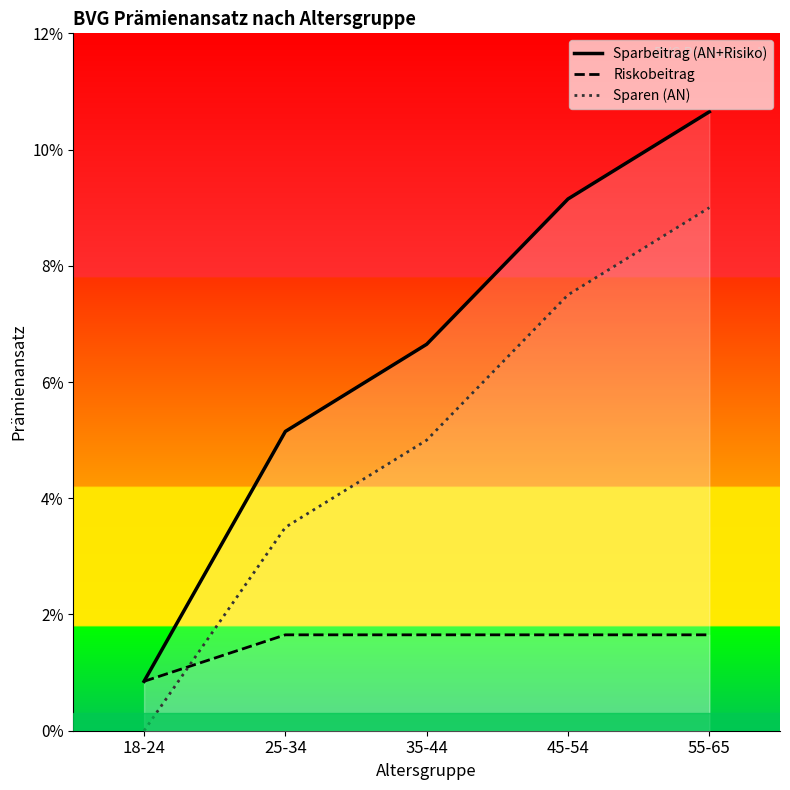

List the labels in order of Sparen (AN) value, smallest first.

18-24, 25-34, 35-44, 45-54, 55-65